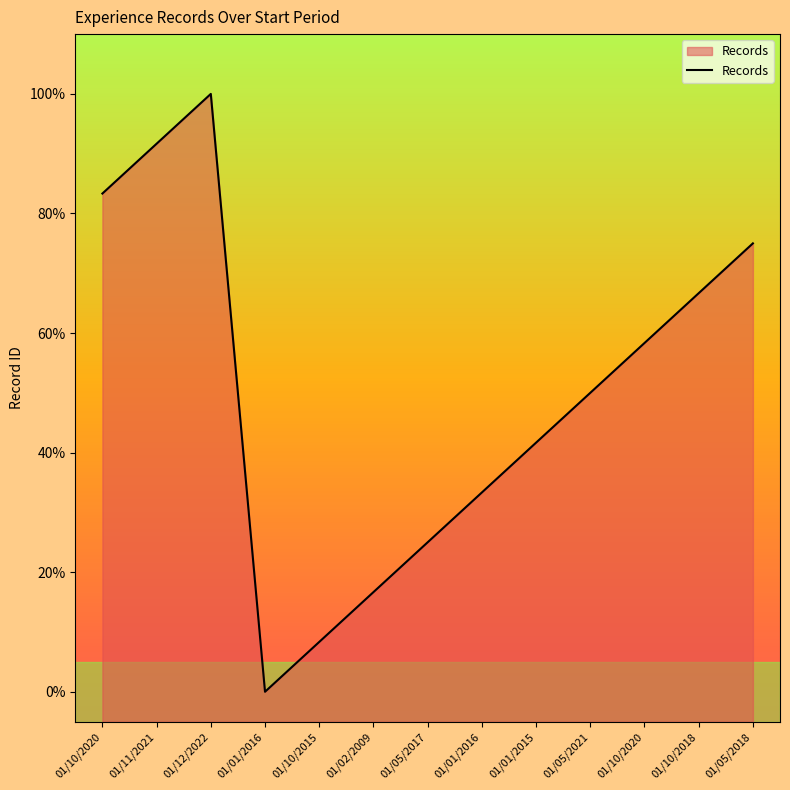

The value at 01/10/2015 is 13.1. True or false?

False